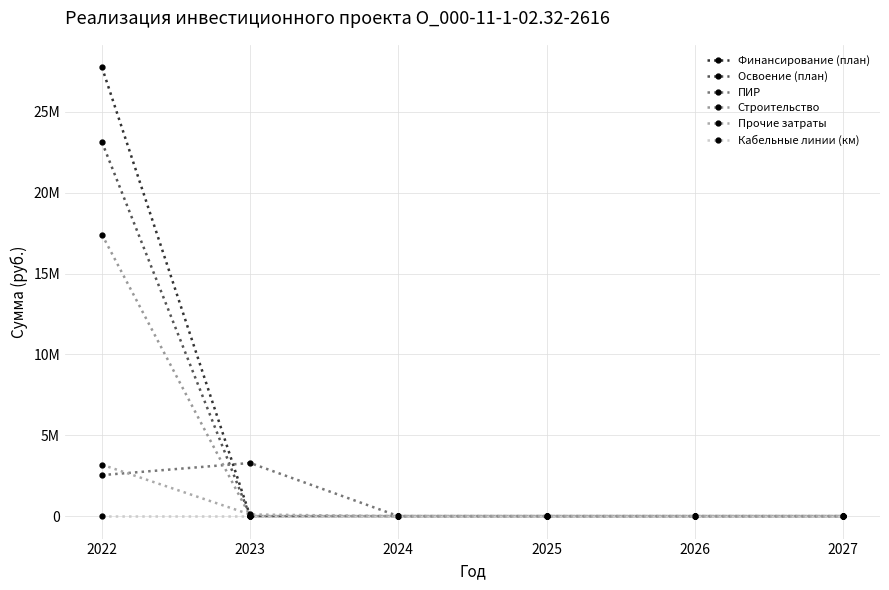

Is this an area chart (filled region under the line)?

No